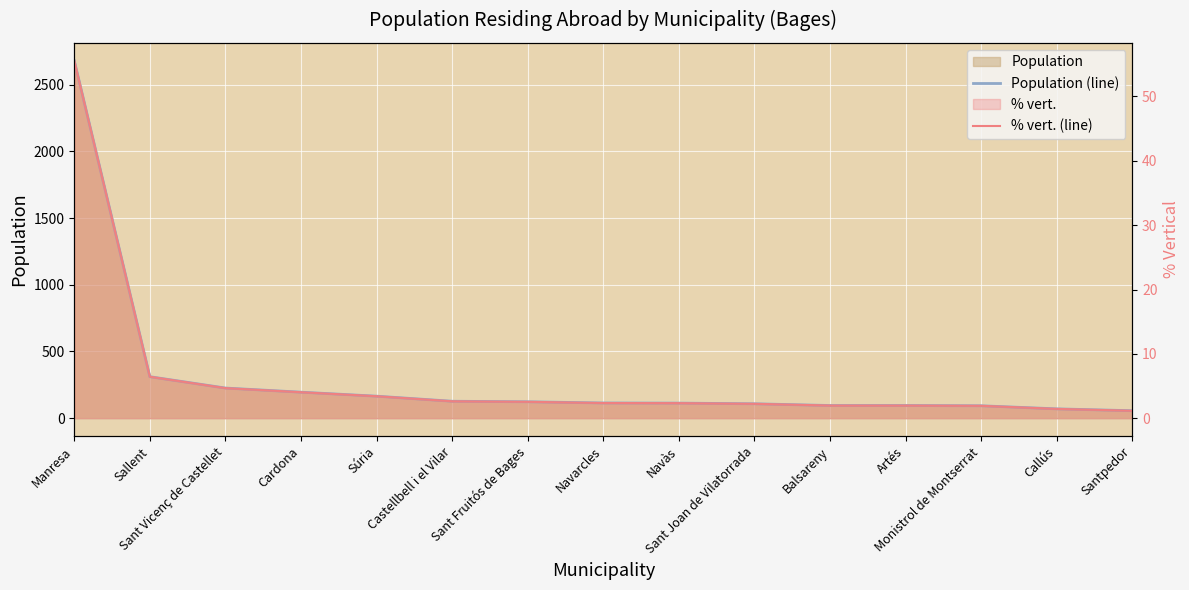

How many series are shown in this chart?

2